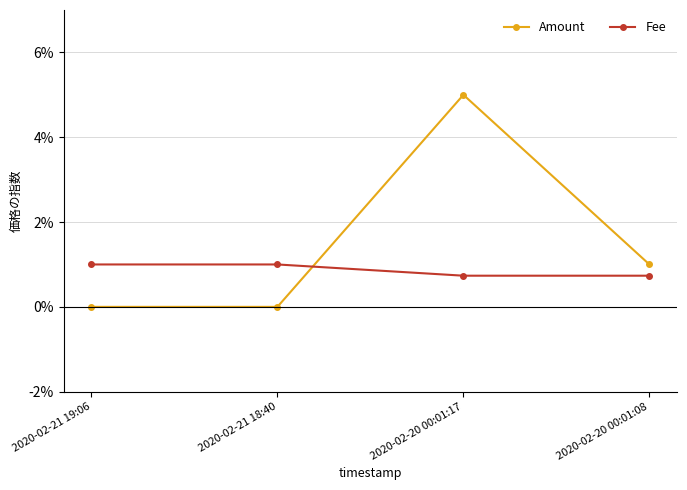

How many Amount values are between 0 and 1?

4